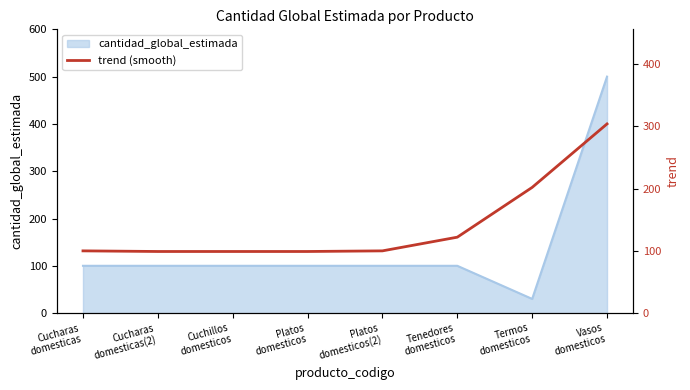

What is the highest value of the cantidad_global_estimada series?

500